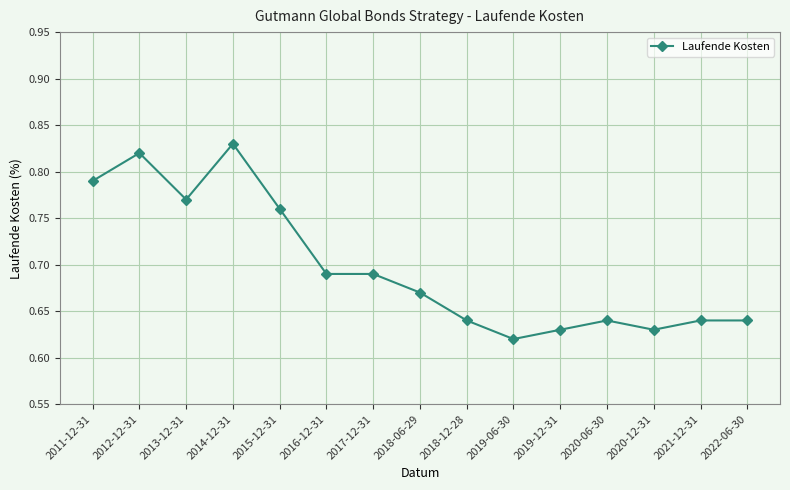

Between 2021-12-31 and 2012-12-31, which is larger?

2012-12-31